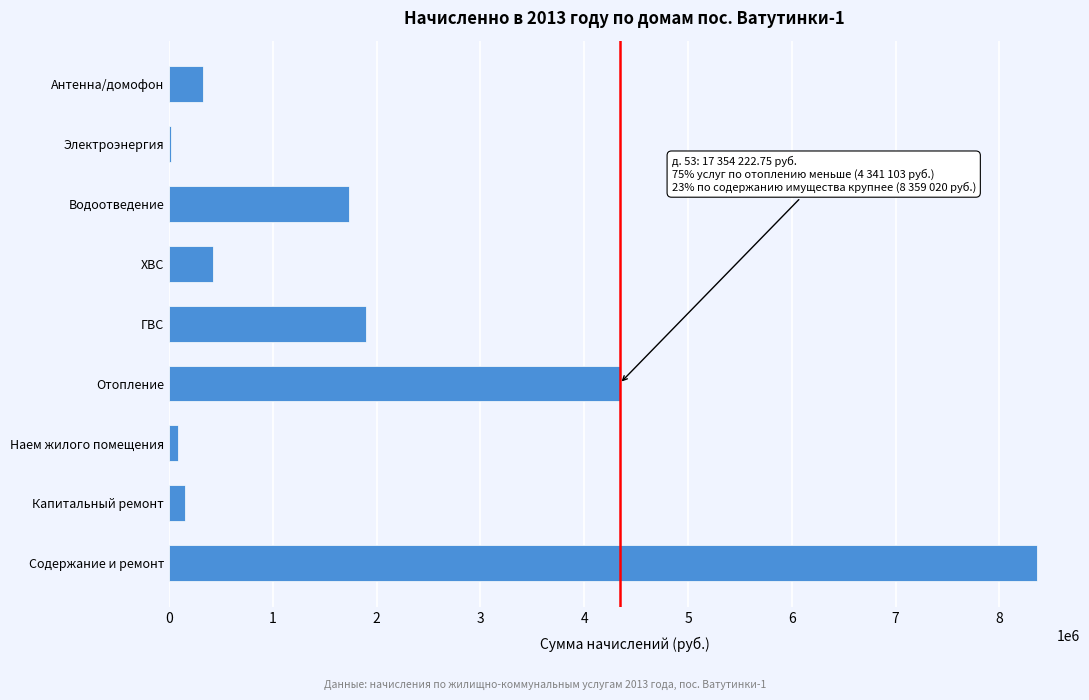

Reading bottom to top, list all the values displayed in this chart.

Содержание и ремонт=8359020.4	Капитальный ремонт=156310.0	Наем жилого помещения=87247.9	Отопление=4341103.0	ГВС=1900568.5	ХВС=423606.9	Водоотведение=1735480.0	Электроэнергия=22932.0	Антенна/домофон=327954.0